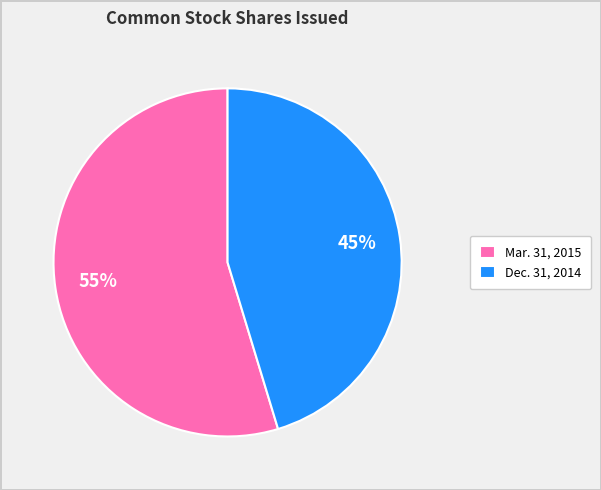

Which category accounts for the majority?

Mar. 31, 2015